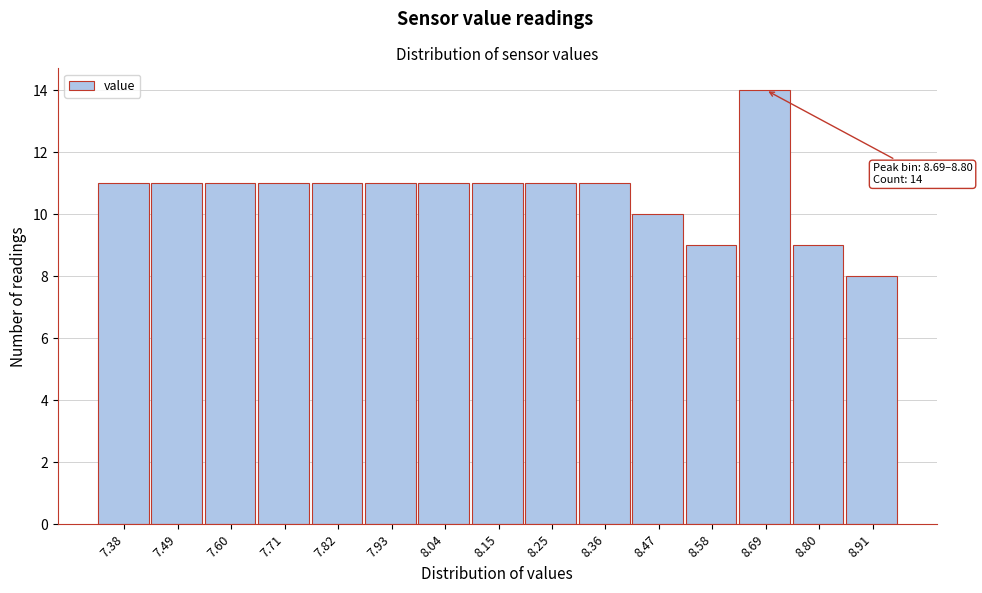

Reading left to right, transcribe all the data shown in this chart.

11	11	11	11	11	11	11	11	11	11	10	9	14	9	8